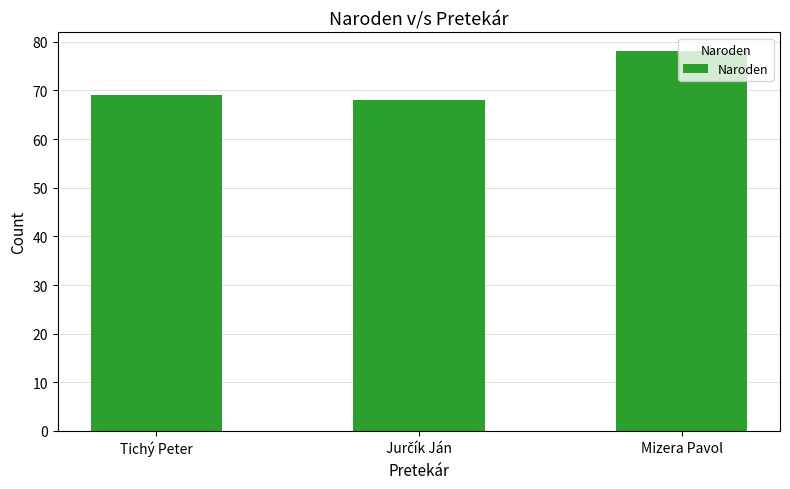

Count the values in the range 68 to 78.

3